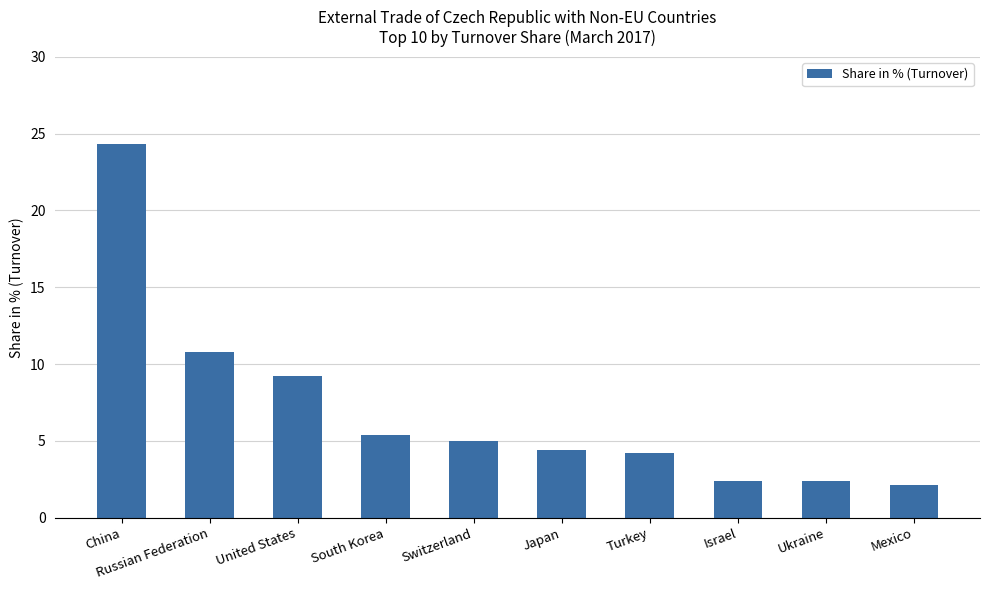

Where is the data nearest to the value 13?

Russian Federation